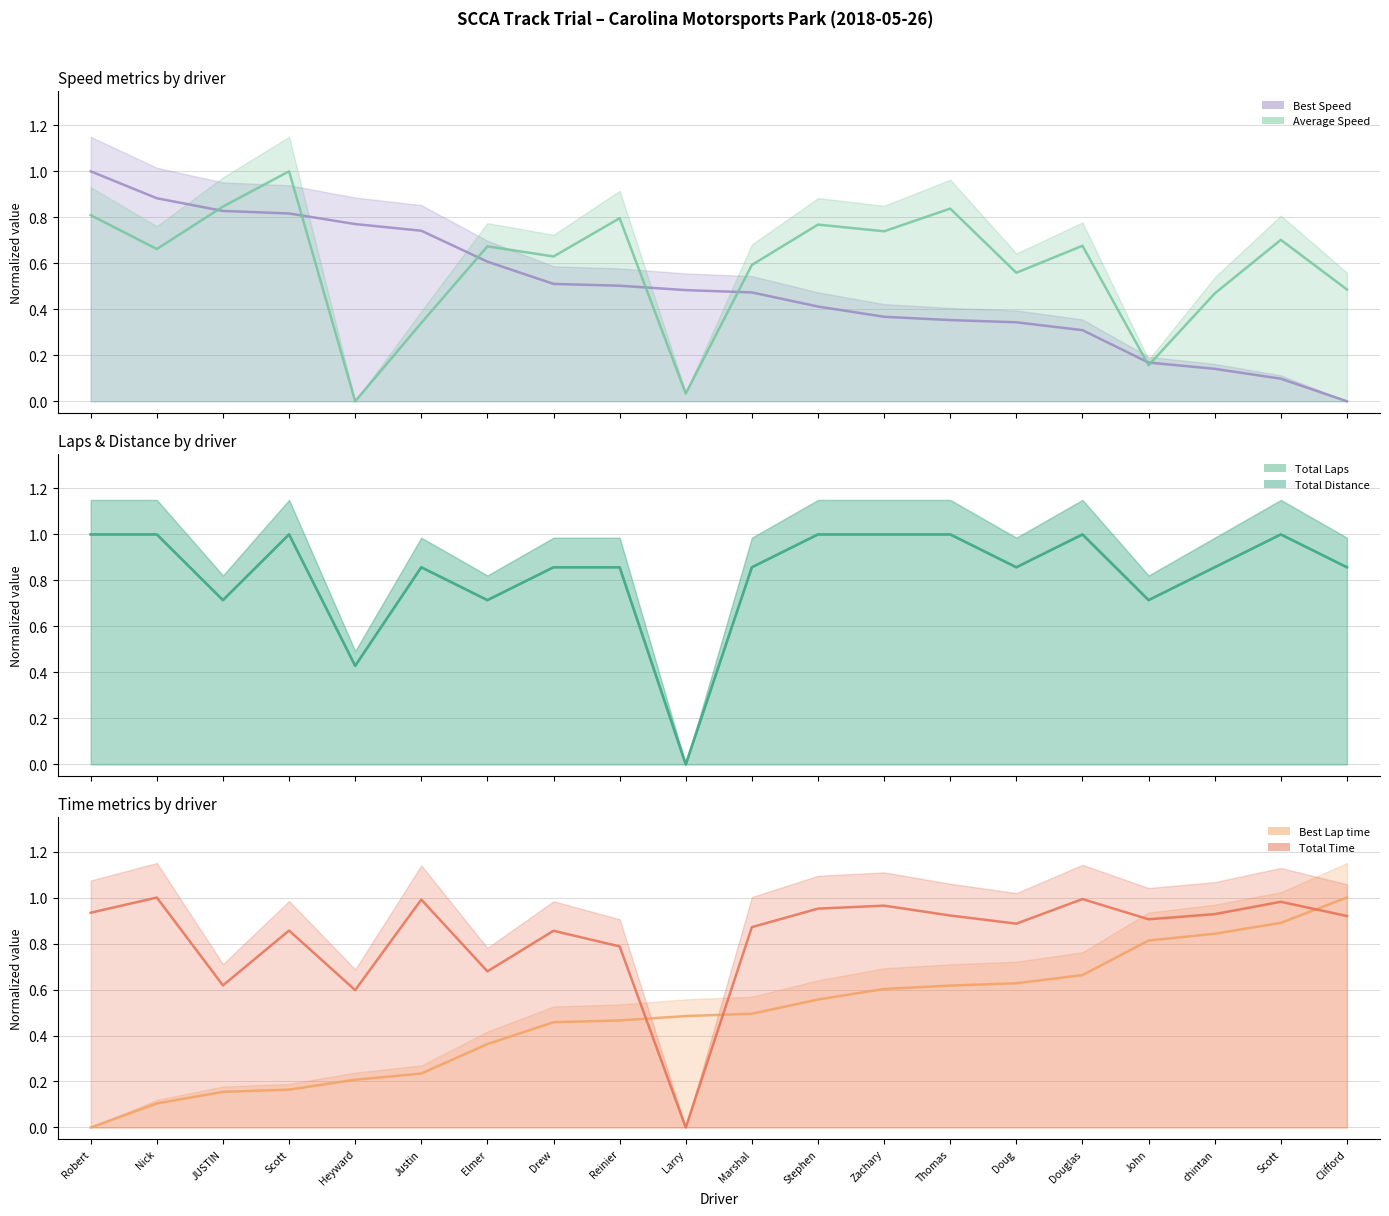

At which category is the sum across all series the highest?

Scott